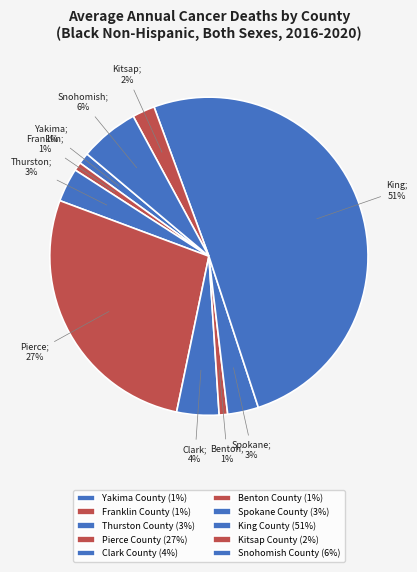

To the nearest percent, what is the combined percentage of Yakima County and Spokane County?

4%